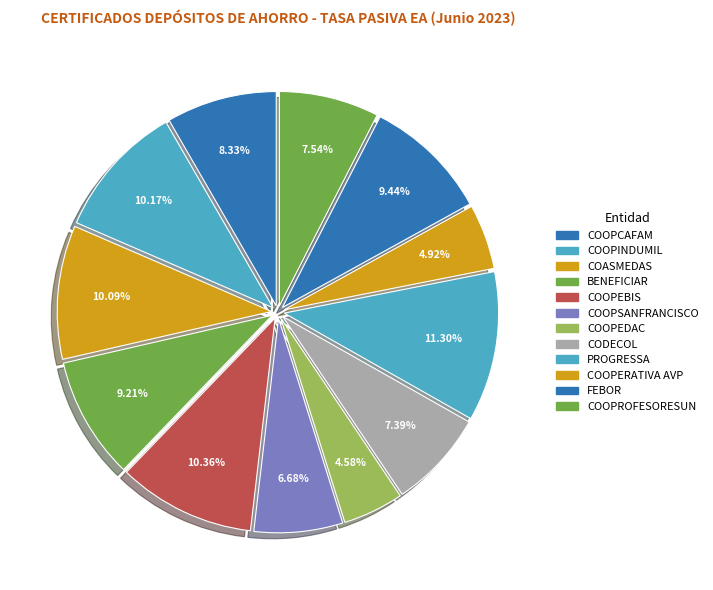

Which category has the biggest portion of the pie?

PROGRESSA